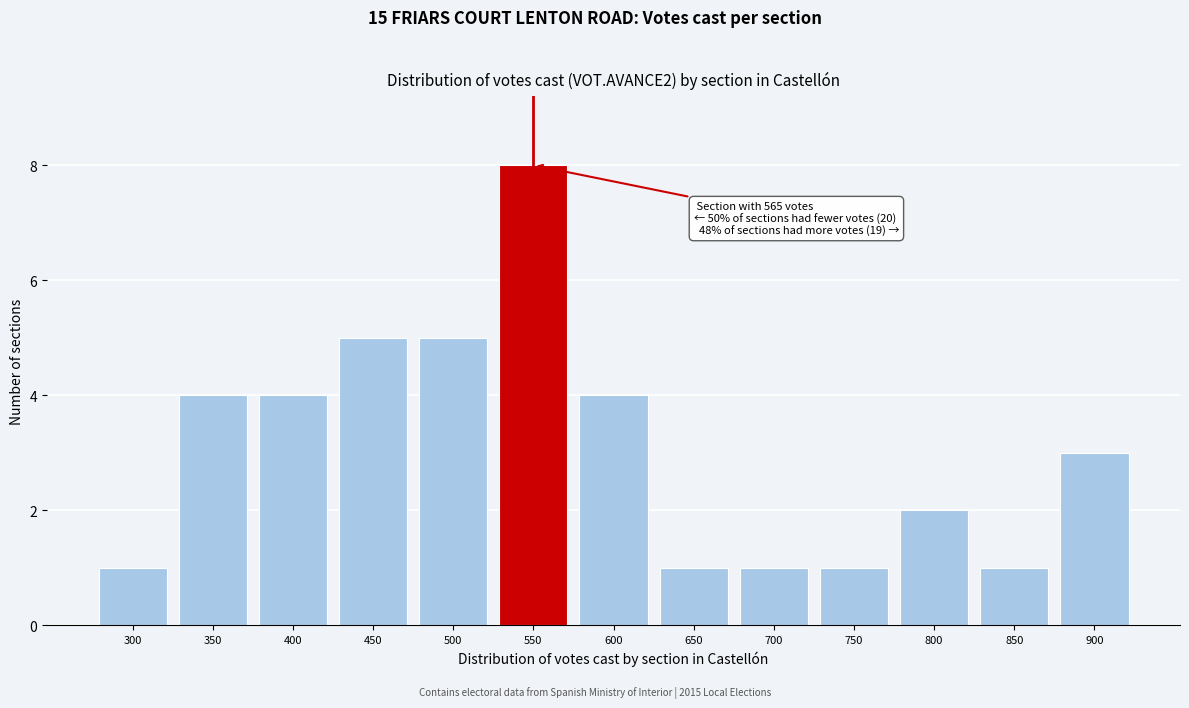

Reading left to right, list all the values displayed in this chart.

1	4	4	5	5	8	4	1	1	1	2	1	3